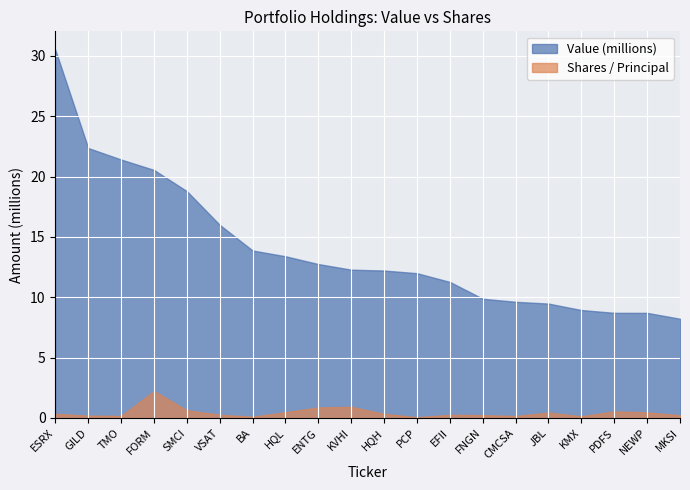

Which category has the lowest value in the Shares / Principal series?

PCP